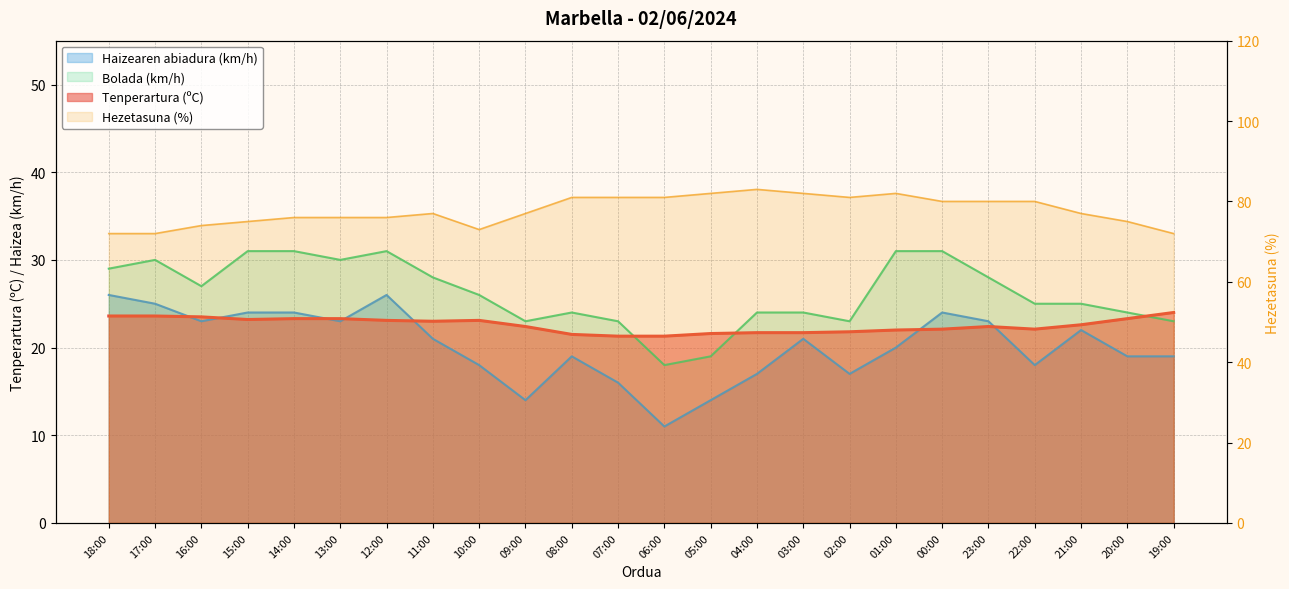

True or false: Bolada (km/h) and Haizearen abiadura (km/h) intersect in this chart.

False